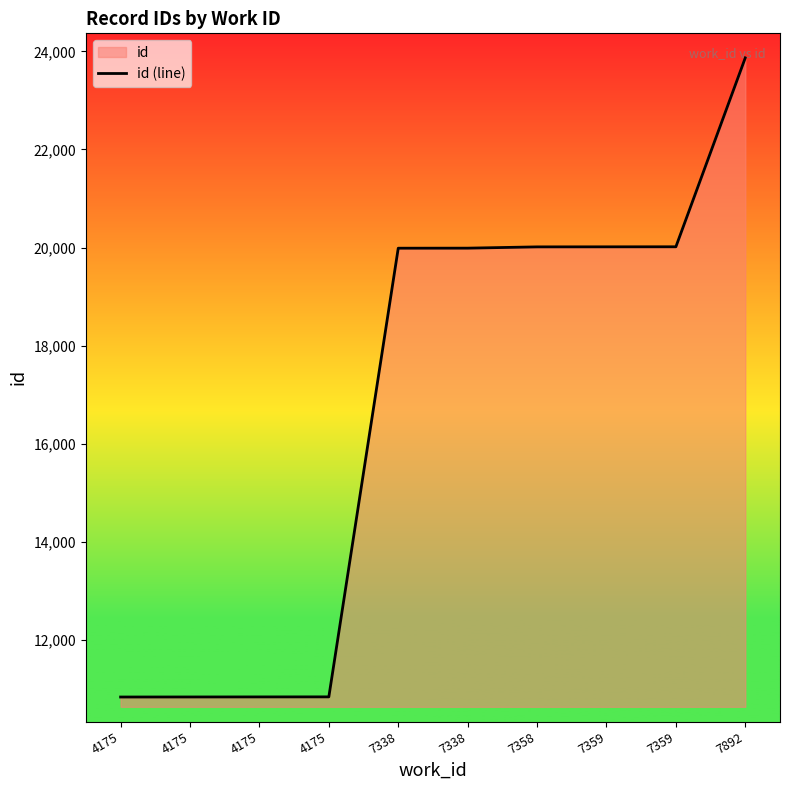

What is the change in value from 4175 to 7359?

+9182